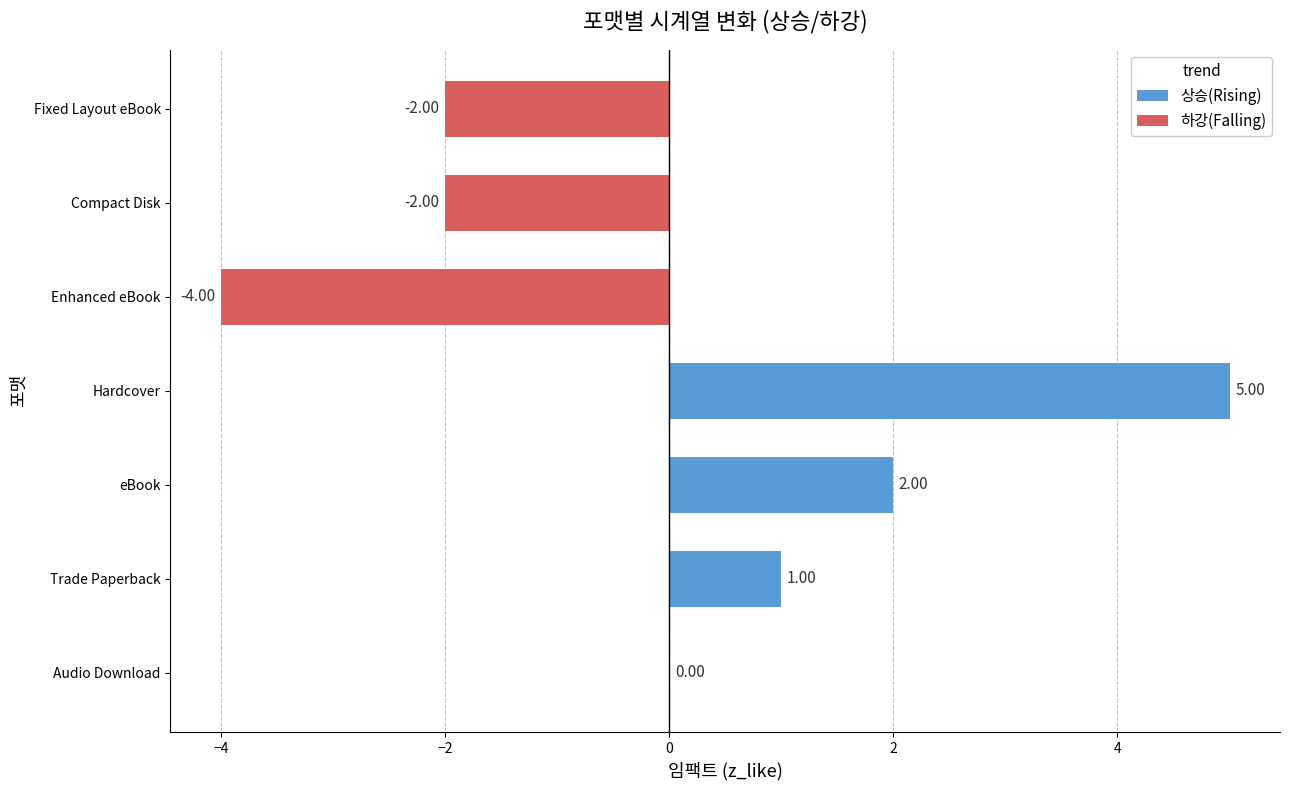

At which category does the chart reach its minimum across all series?

Enhanced eBook